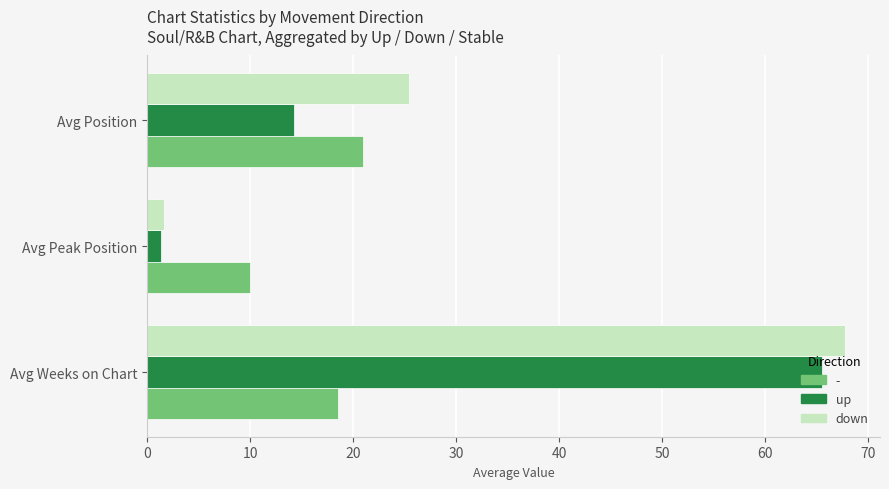

The up series shows 20.9 at Avg Position. True or false?

False